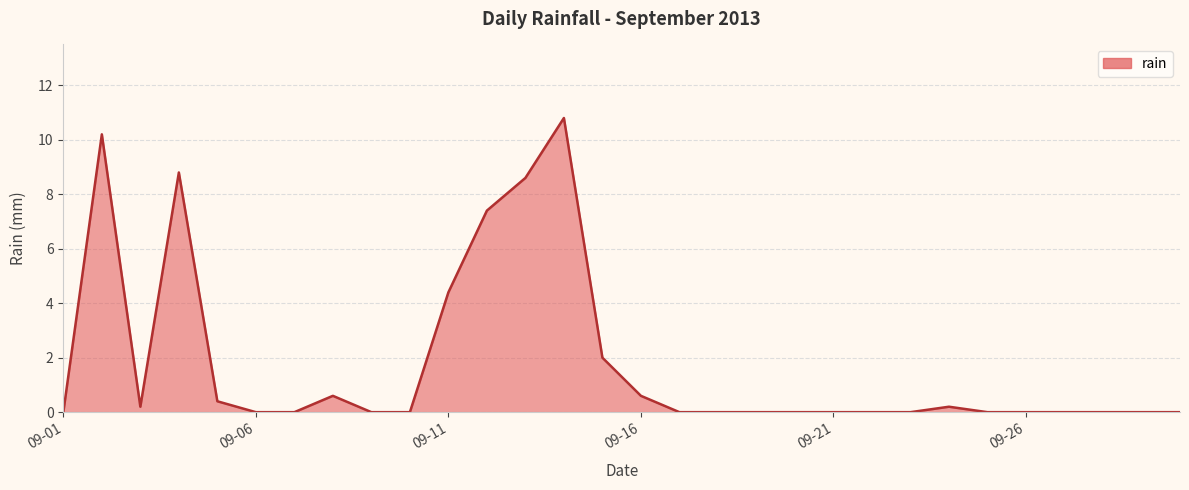

How many points are higher than both their immediate neighbors (excluding endpoints)?

5